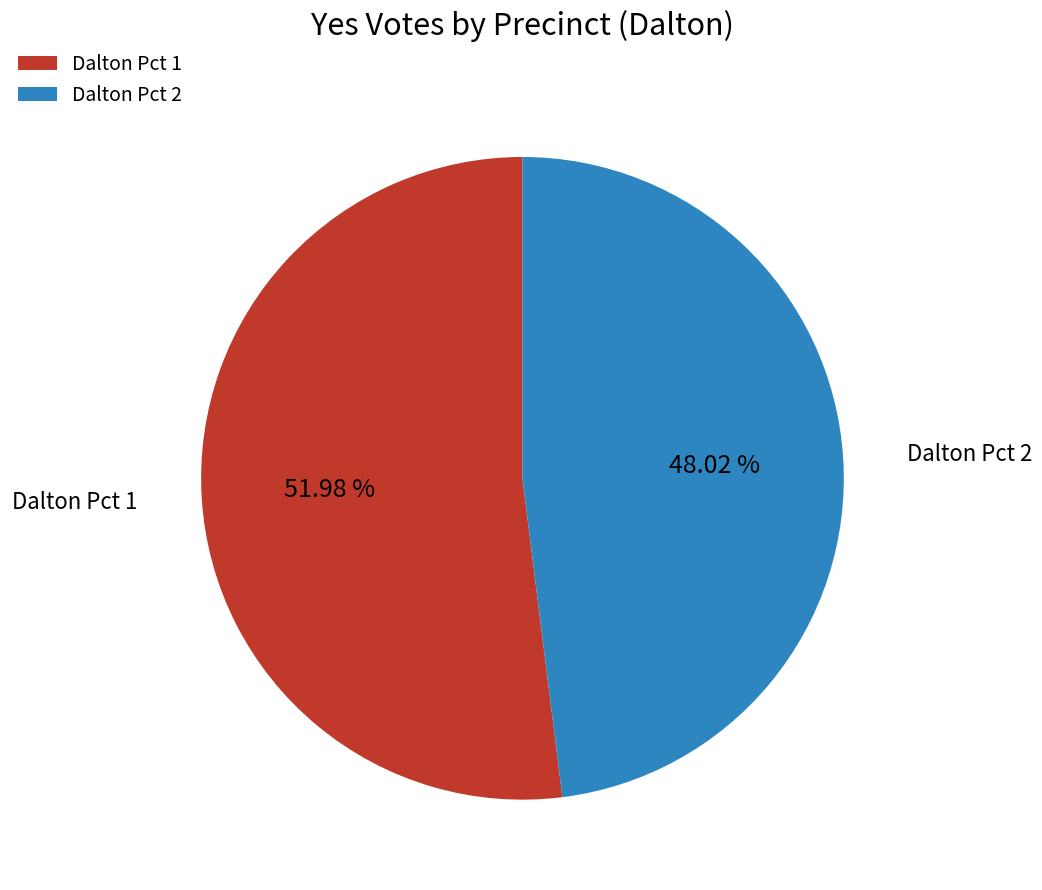

Count the number of slices in the pie.

2